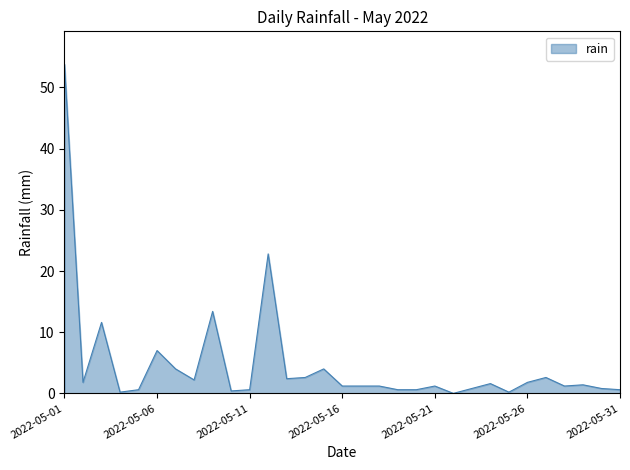

What is the difference between the maximum and minimum values?

53.8